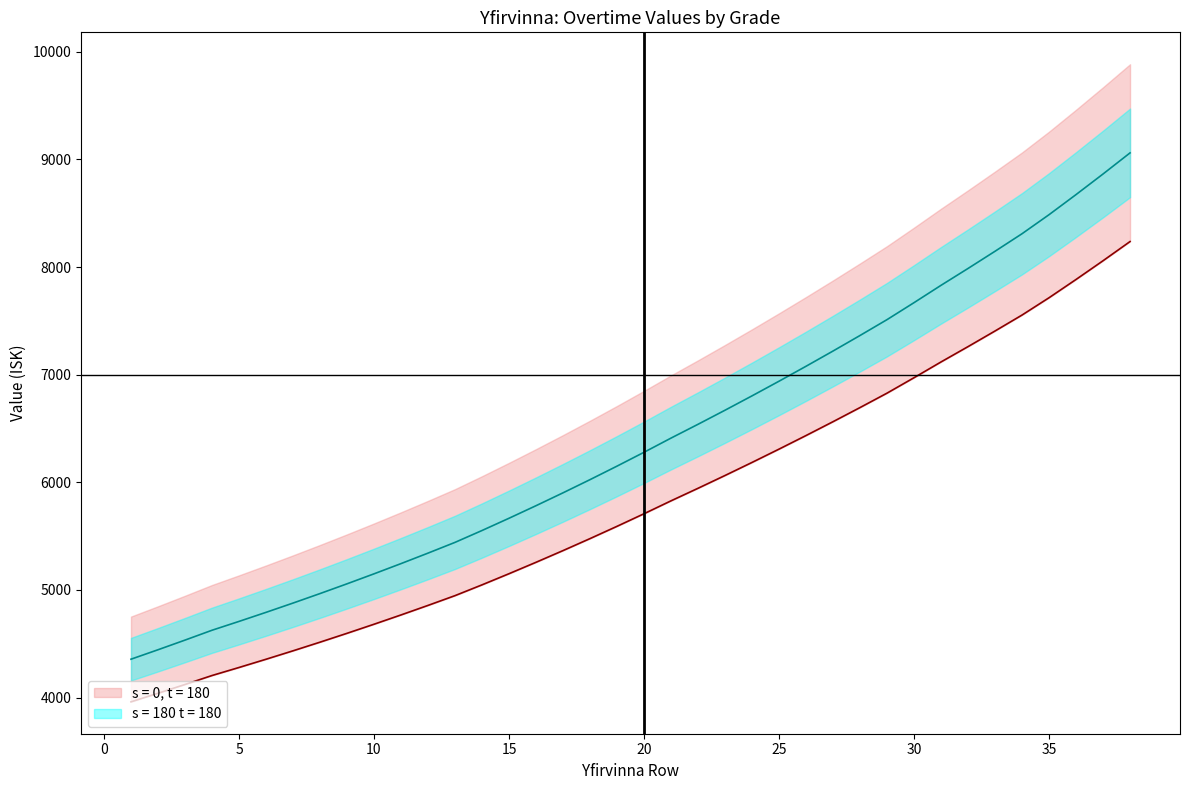

How many lines are shown in the chart?

5